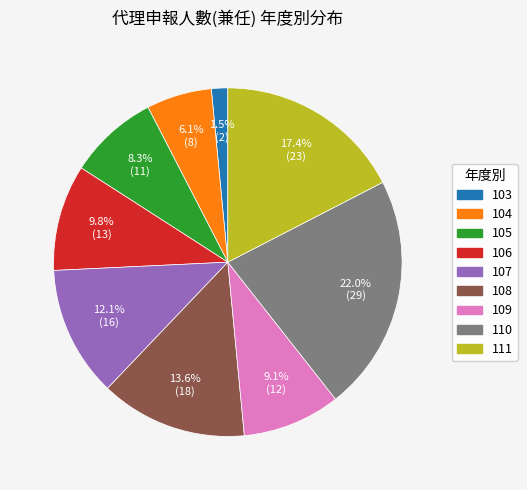

Does any single category account for the majority?

No